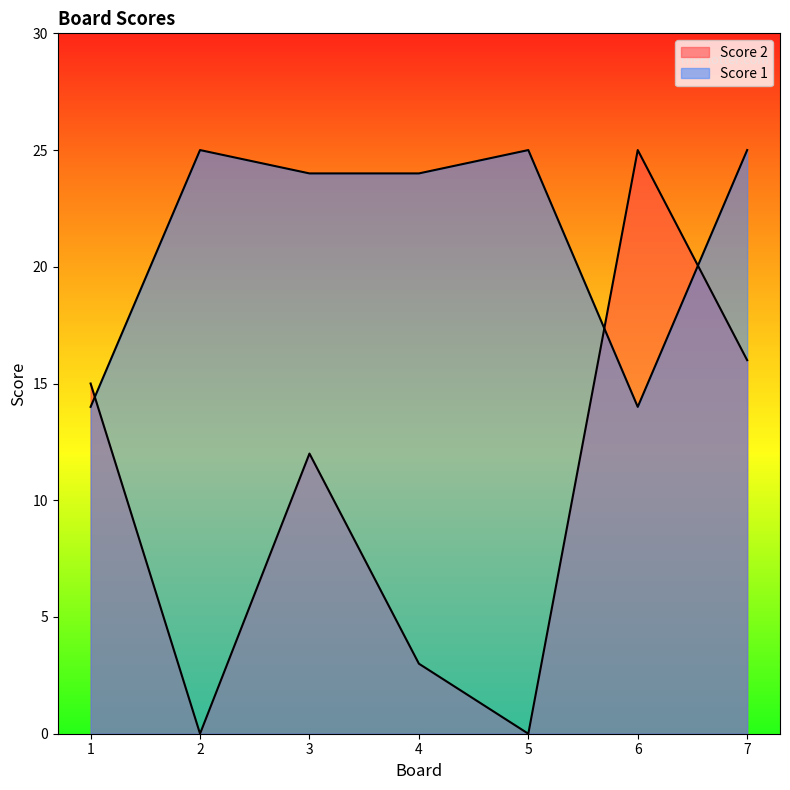

List the series in order of their peak value, lowest first.

Score 2, Score 1